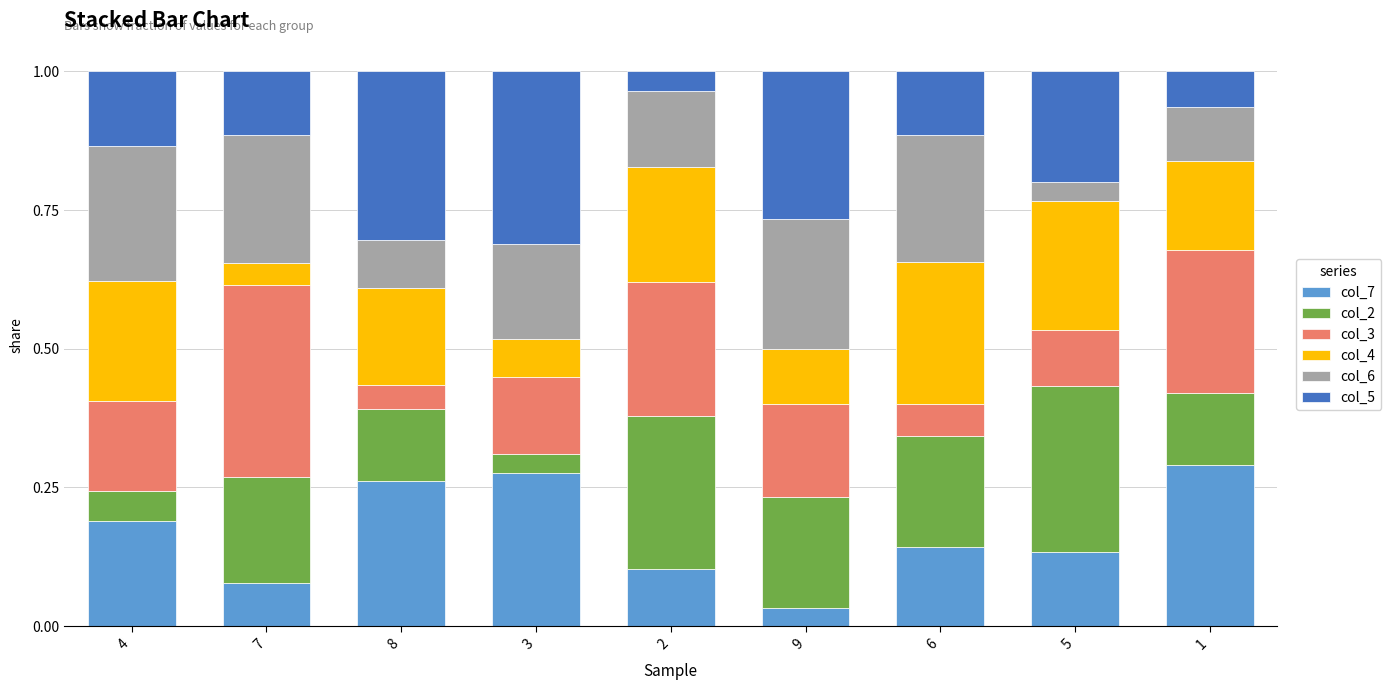

True or false: col_7 has a value of 0.2 at 1.

False